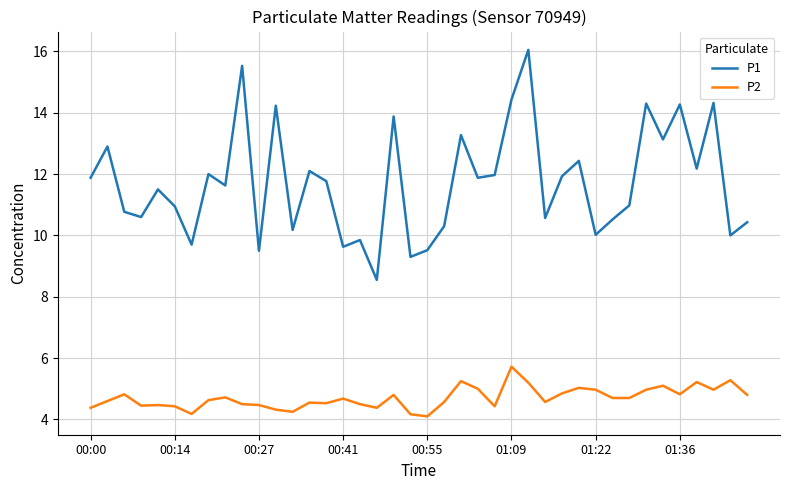

True or false: P1 and P2 cross at least once.

False